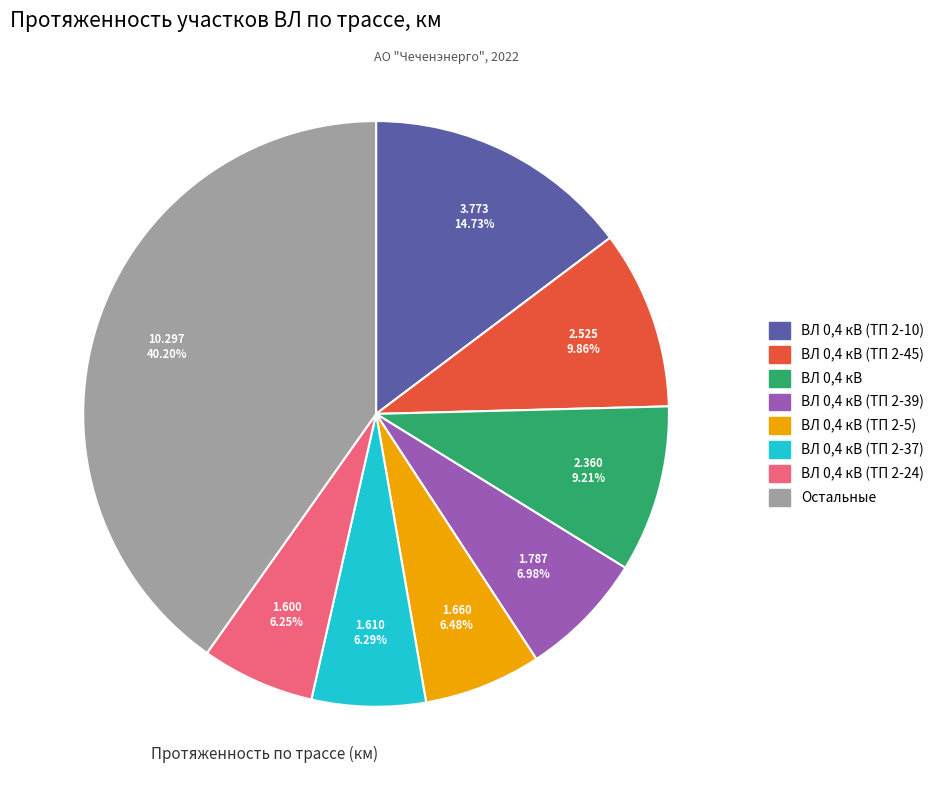

Does any single category account for the majority?

No